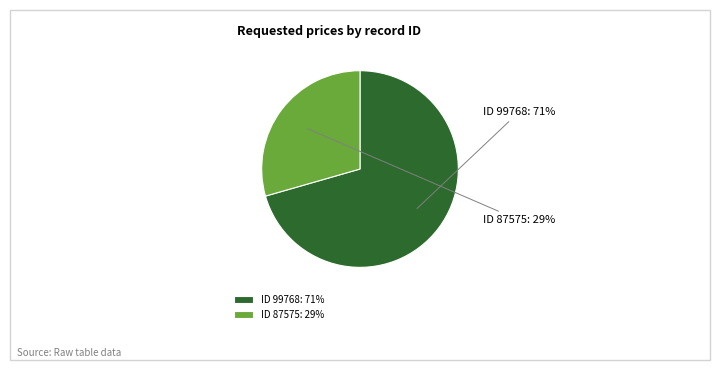

To the nearest percent, what is the average slice percentage?

50%